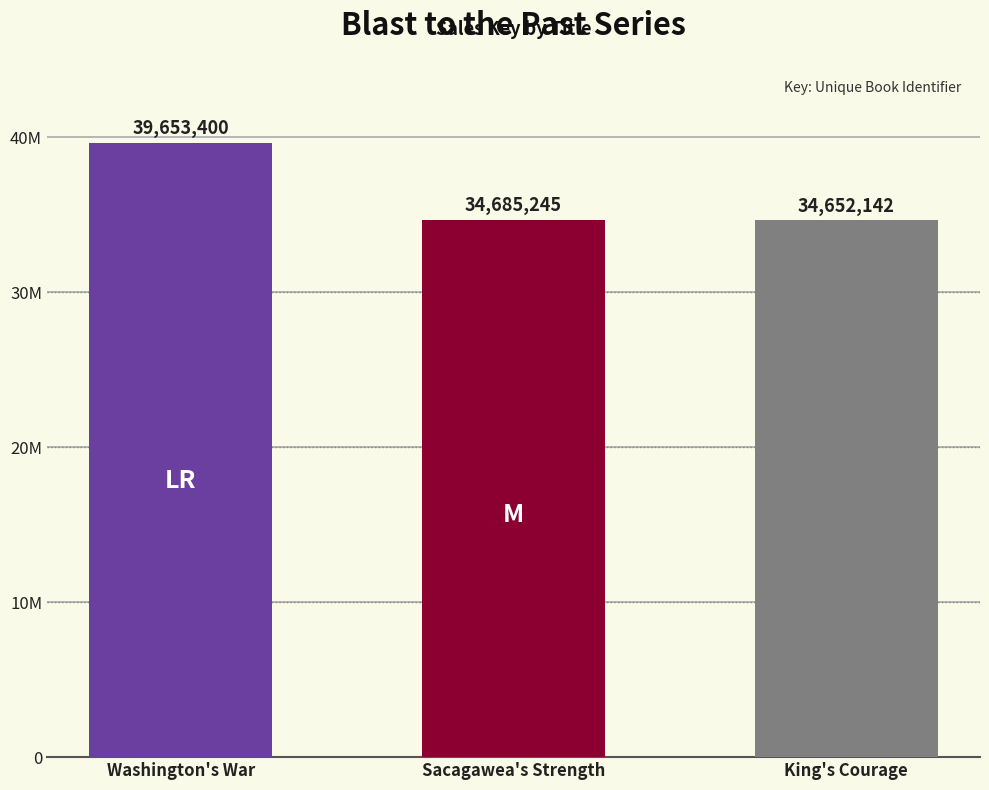

The value at Sacagawea's Strength is 34685245. True or false?

True